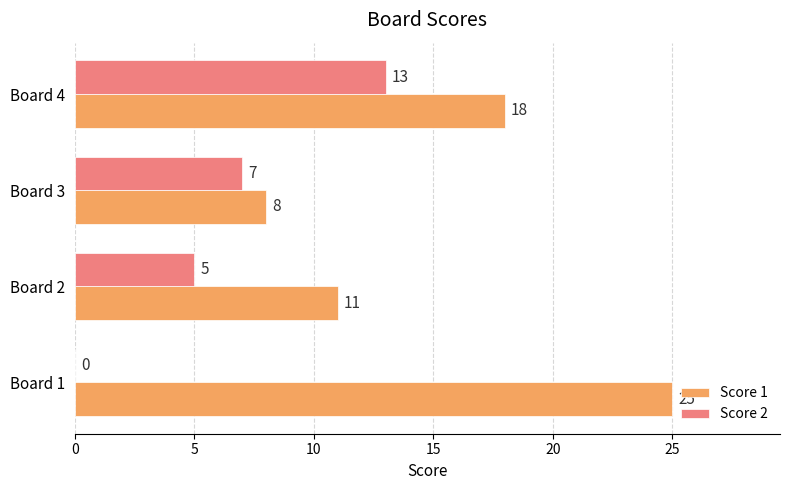

What is the average value of the Score 1 series?

16